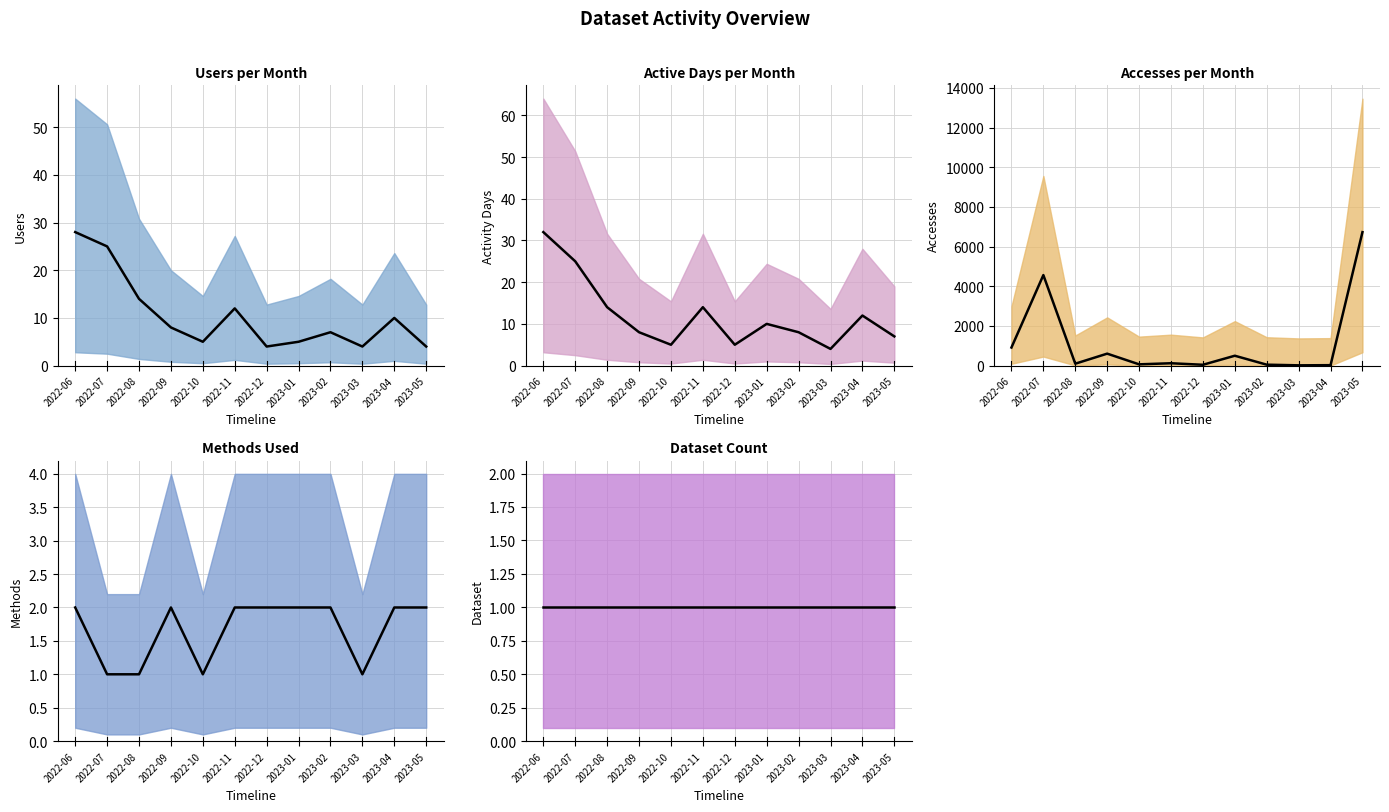

At 2023-03, list the series in order from largest to smallest.

Accesses (trend), Users (trend), Activity Days (trend), Methods (trend), Dataset (trend)